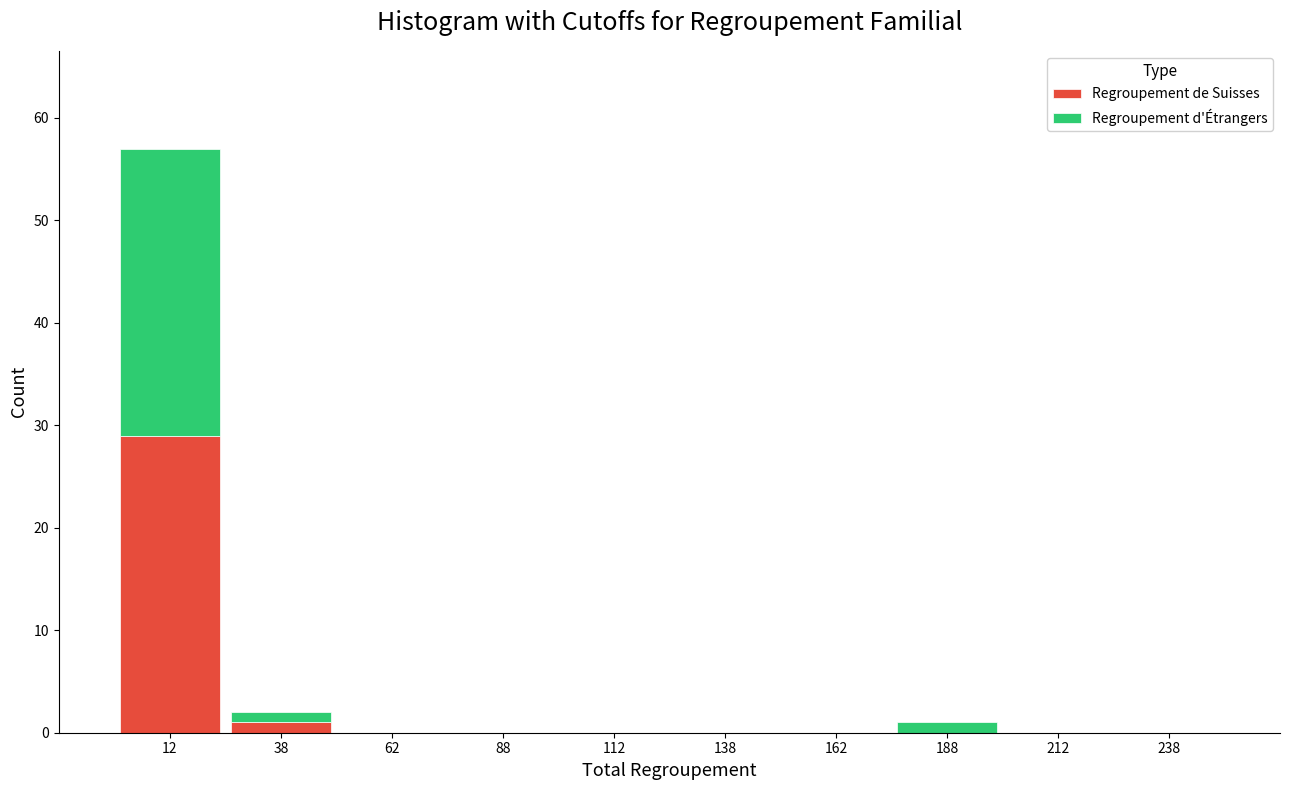

Which range on the x-axis has the tallest stacked bar (by total height)?

0 to 25